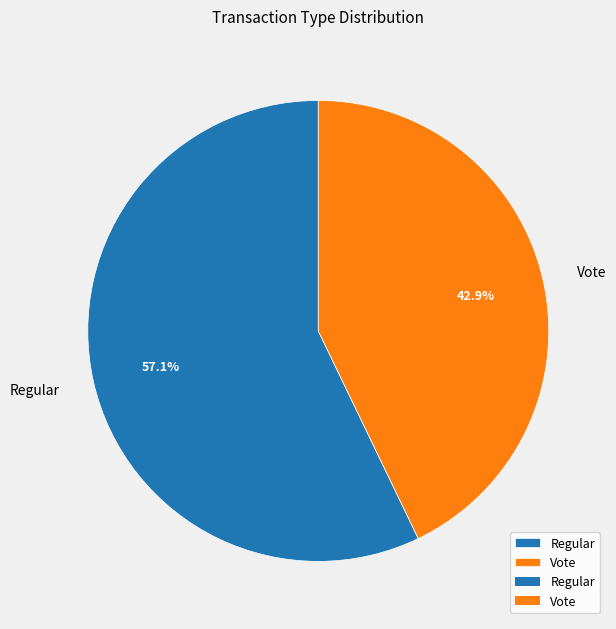

Does any single category account for the majority?

Yes